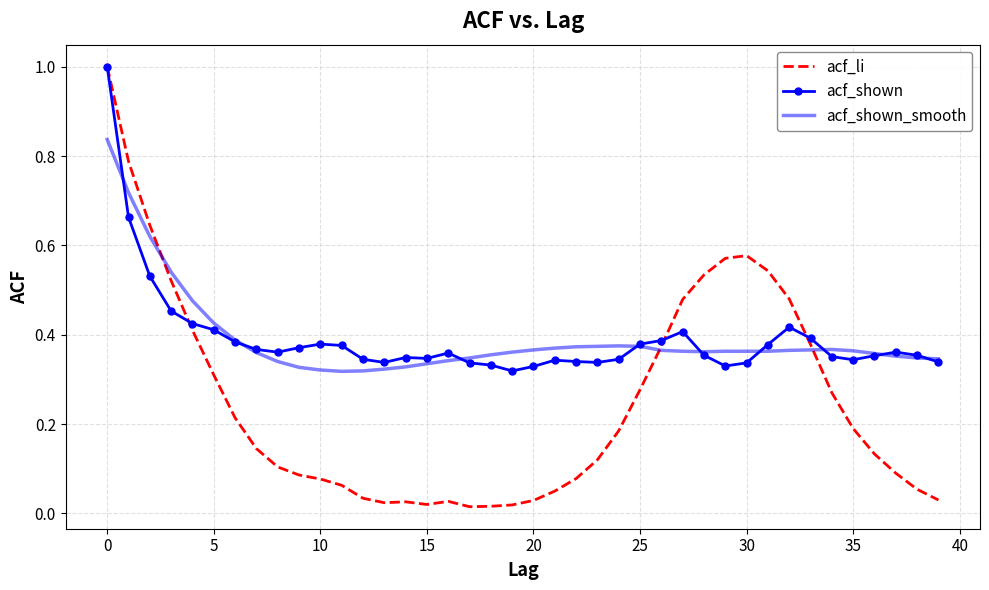

What is the maximum value for acf_li?

1.0